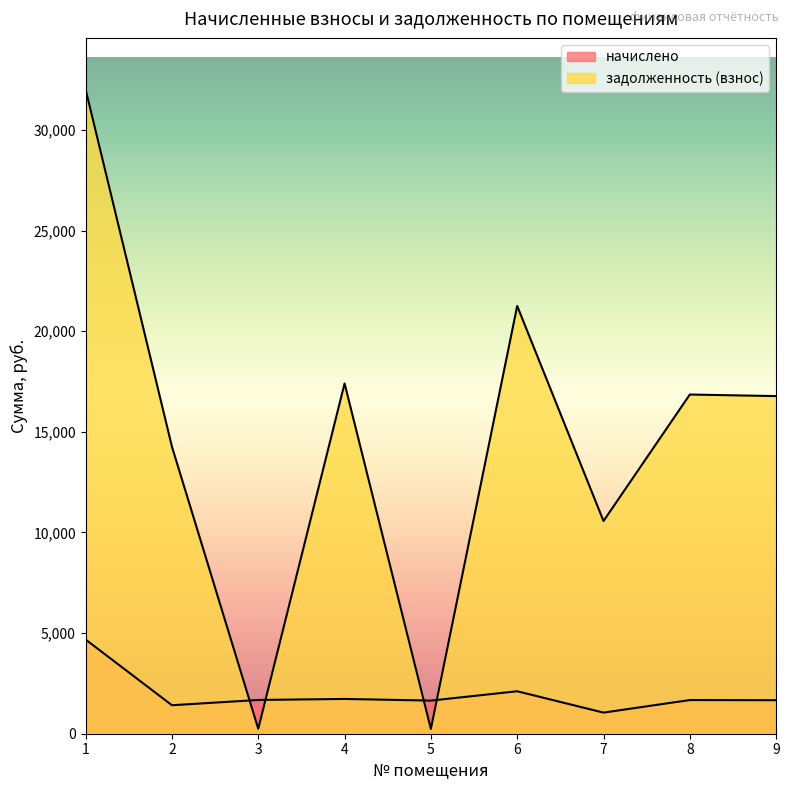

What is the difference between the second highest and second lowest values in the задолженность (взнос) series?

21011.1